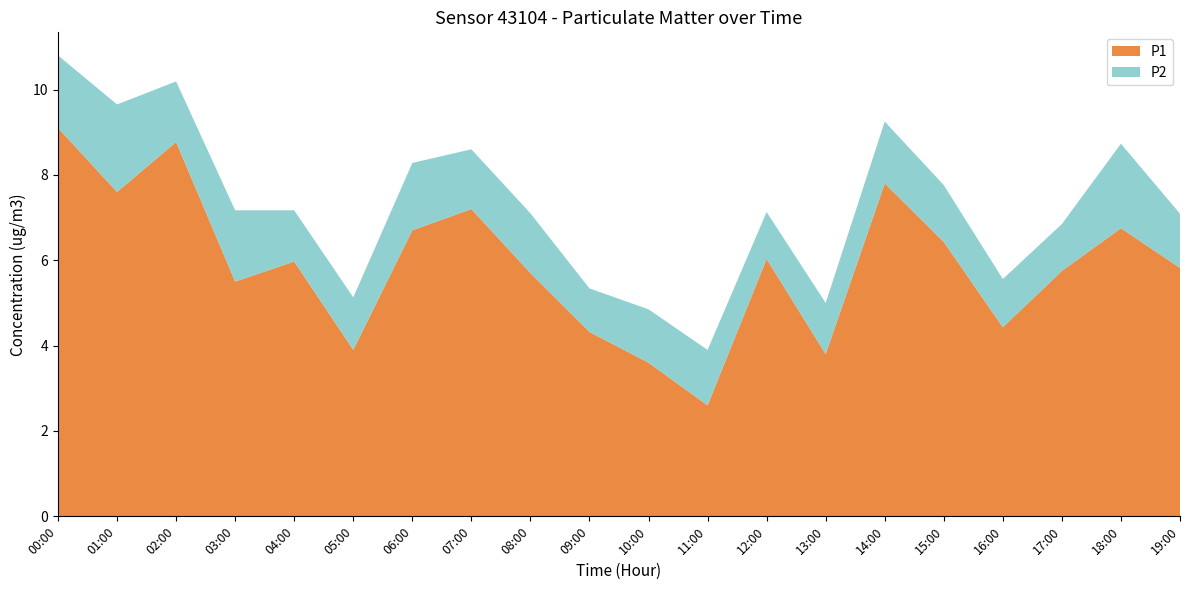

Reading left to right, extract all data points from this chart.

P1: 00:00=9.1	01:00=7.6	02:00=8.8	03:00=5.5	04:00=6.0	05:00=3.9	06:00=6.7	07:00=7.2	08:00=5.7	09:00=4.3	10:00=3.6	11:00=2.6	12:00=6.0	13:00=3.8	14:00=7.8	15:00=6.4	16:00=4.4	17:00=5.8	18:00=6.8	19:00=5.8
P2: 00:00=1.7	01:00=2.0	02:00=1.4	03:00=1.7	04:00=1.2	05:00=1.2	06:00=1.6	07:00=1.4	08:00=1.4	09:00=1.0	10:00=1.2	11:00=1.3	12:00=1.1	13:00=1.2	14:00=1.4	15:00=1.3	16:00=1.1	17:00=1.1	18:00=2.0	19:00=1.3